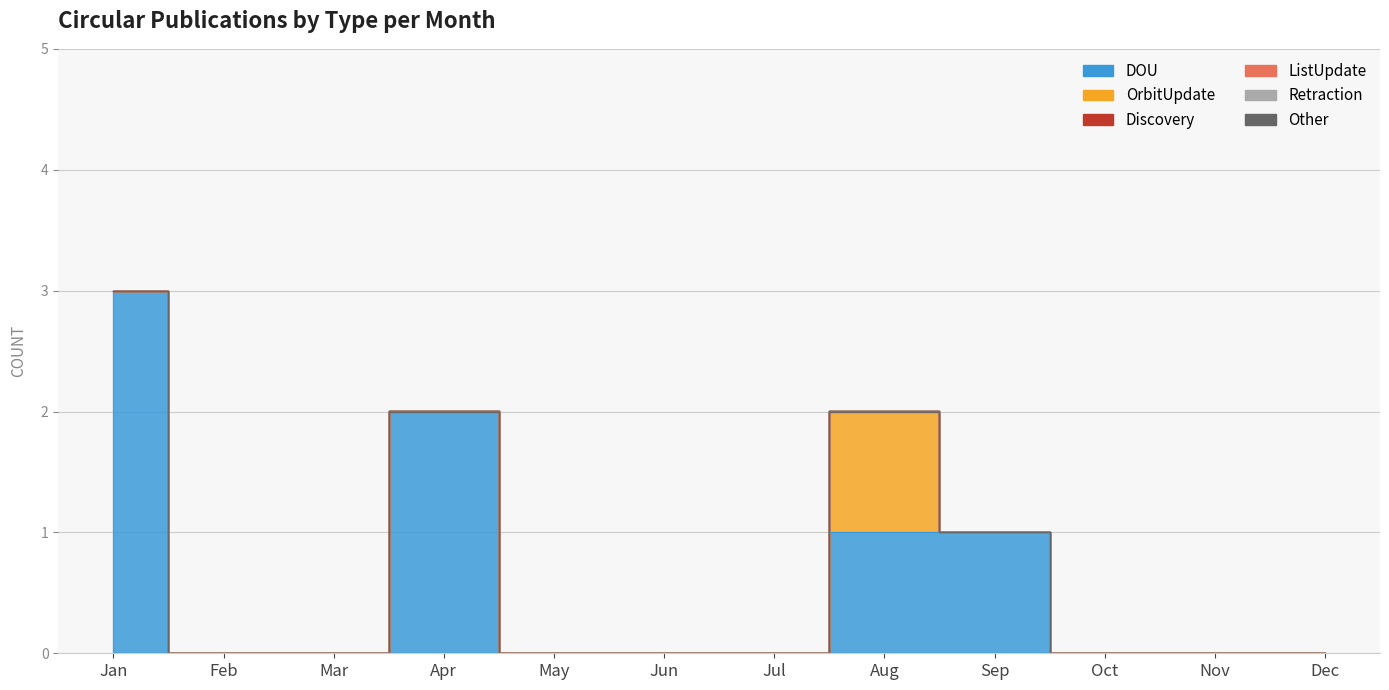

True or false: Discovery and OrbitUpdate cross at least once.

False